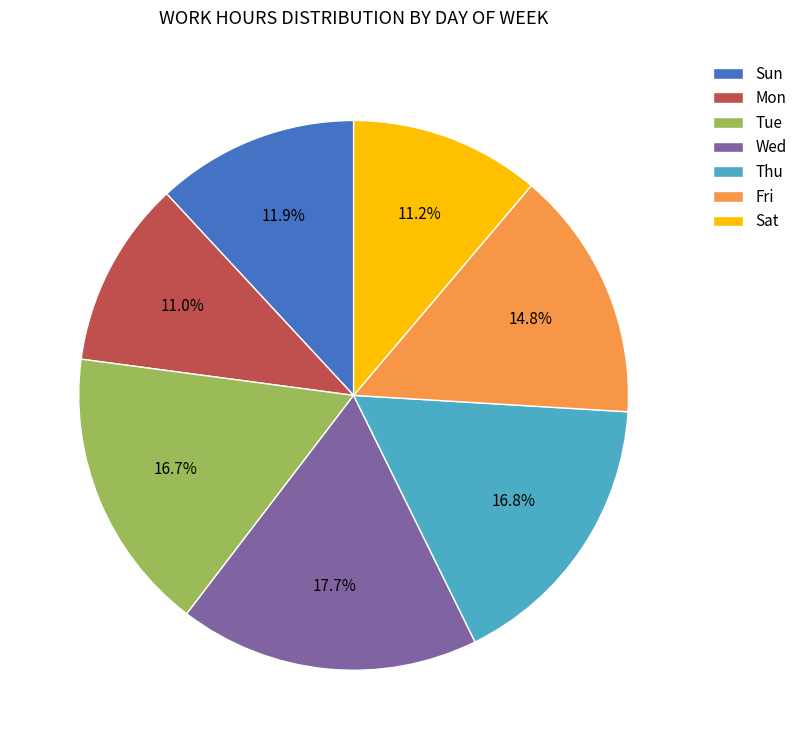

What is the ratio of the value at Sun to the value at Thu?

0.7